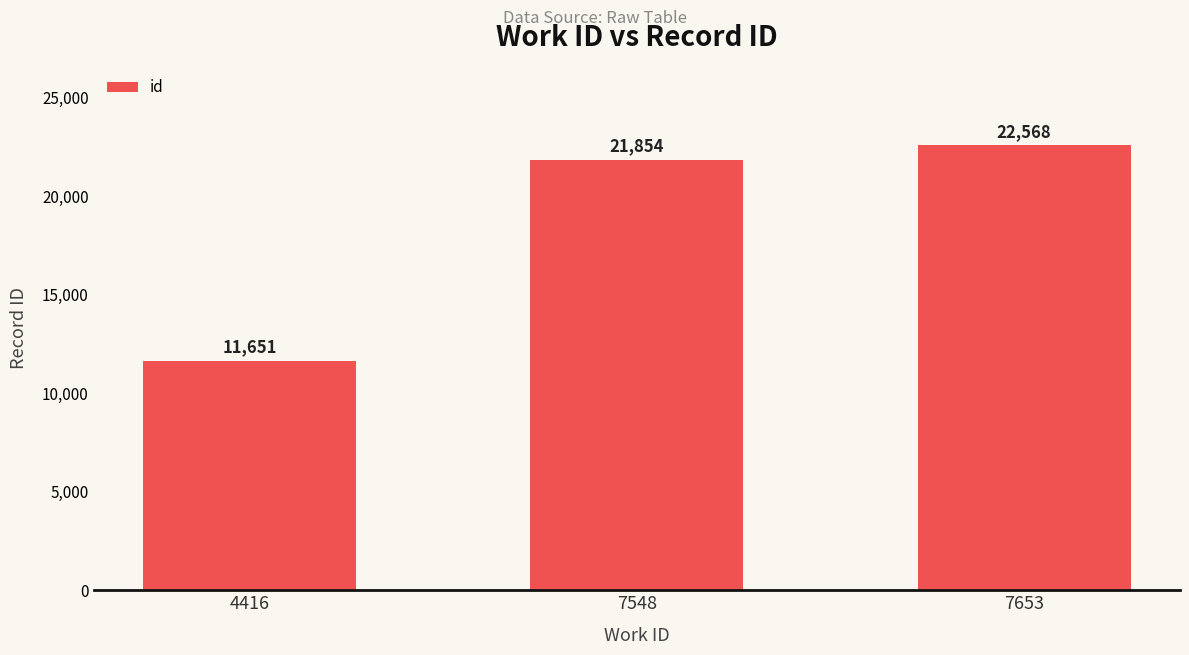

At which category does the chart reach its peak across all series?

7653